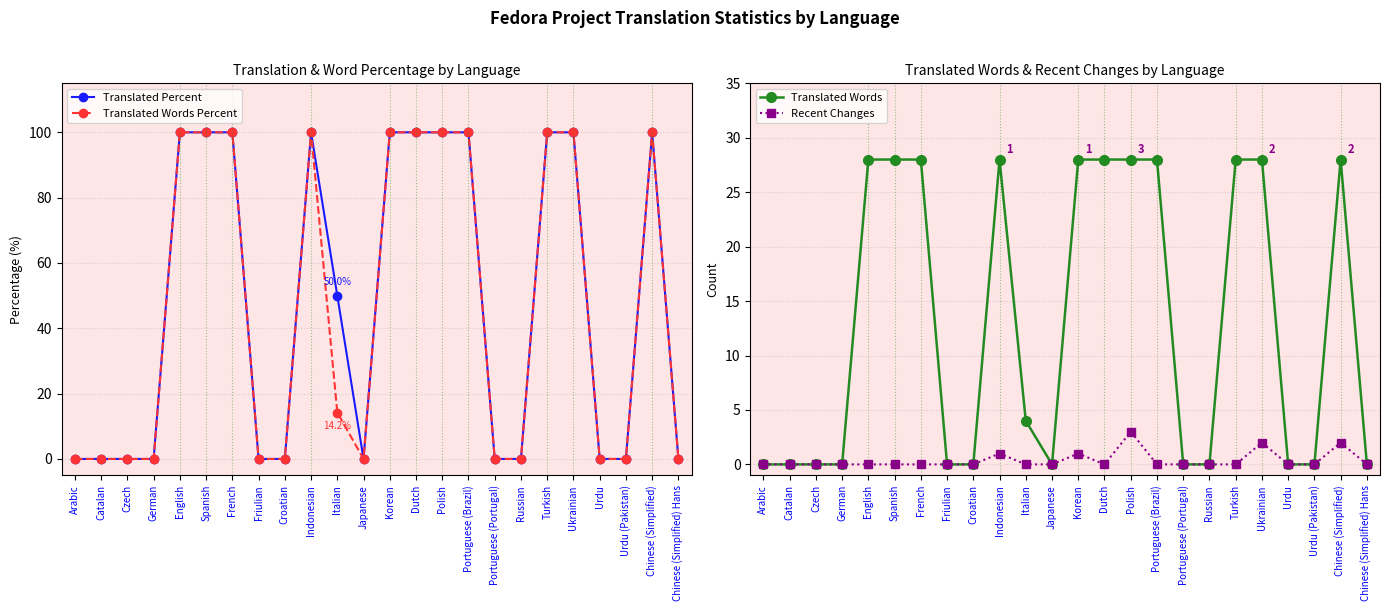

Which series has the widest spread of values?

Translated Percent